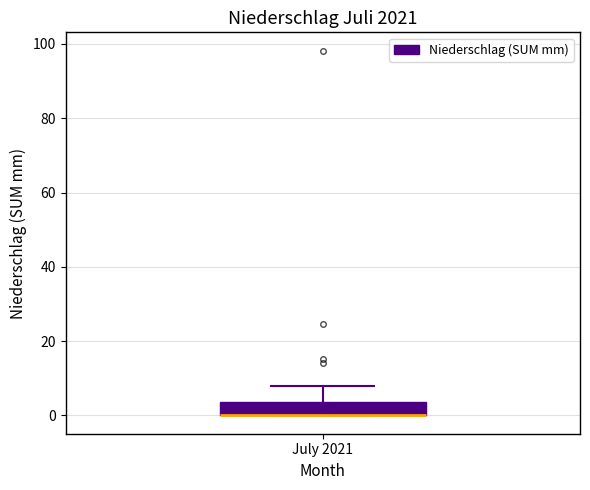

Transcribe this box plot: give where the median line is, the range the box spans, and where the two whiskers end, as read against the y-axis. The values are not printed on the chart, so give them approximately, as read against the axis.

median 0 (drawn on the box's lower edge), box 0 to 4, whiskers 0 to 8